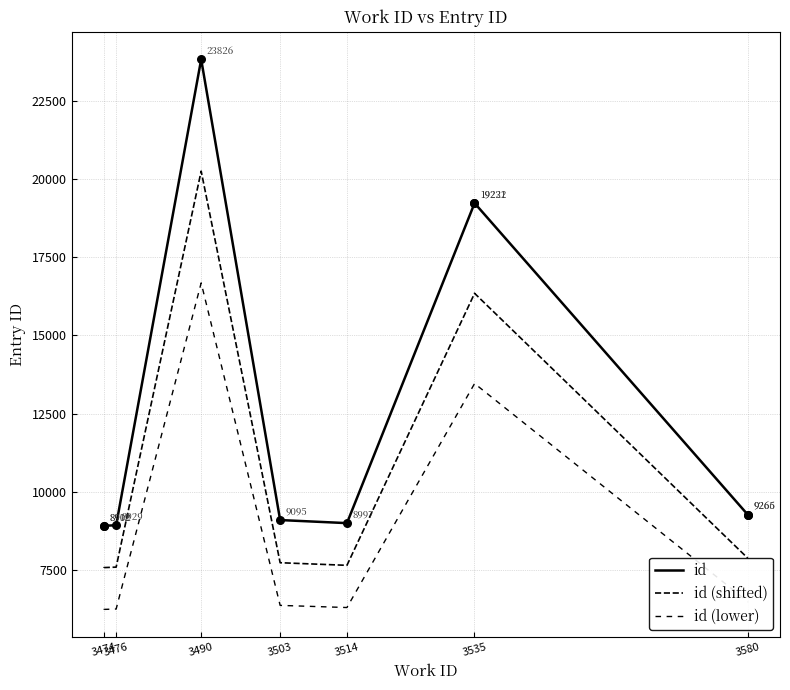

Which series reaches the maximum Y coordinate?

id